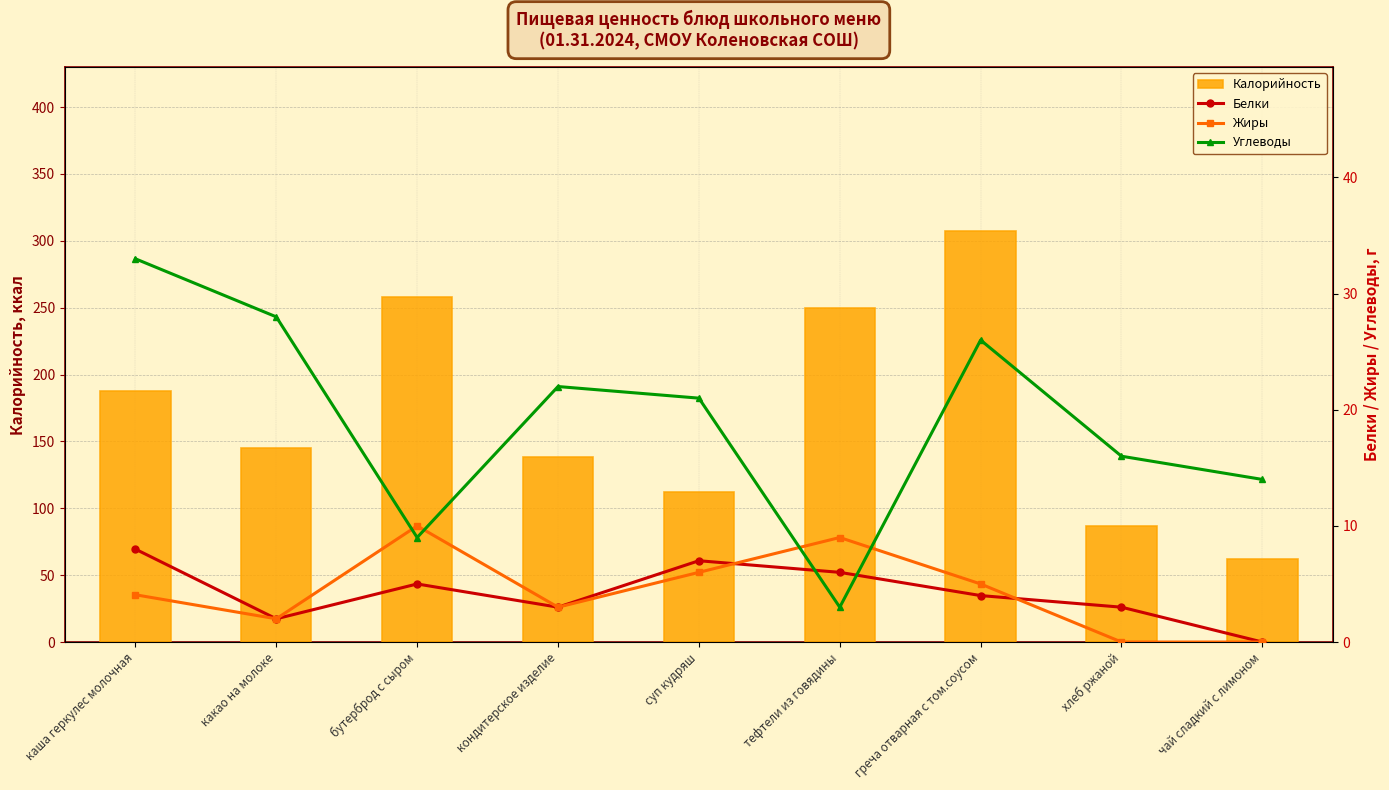

At which label does Углеводы first exceed 21?

каша геркулес молочная